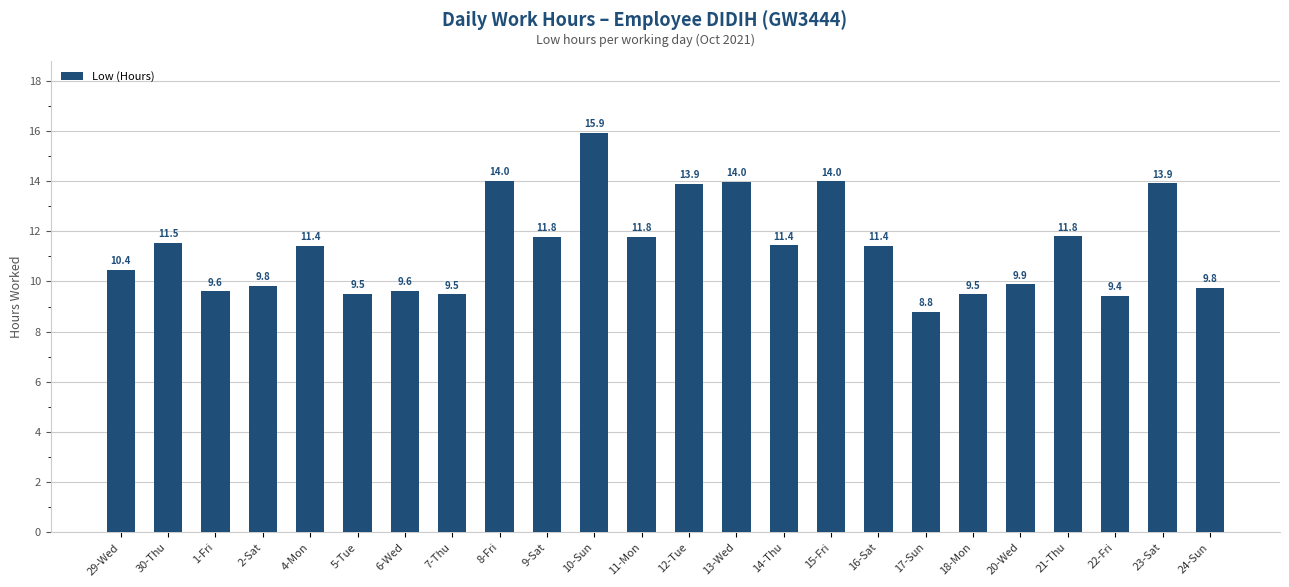

Is it true that the value at 1-Fri is 15.1?

False